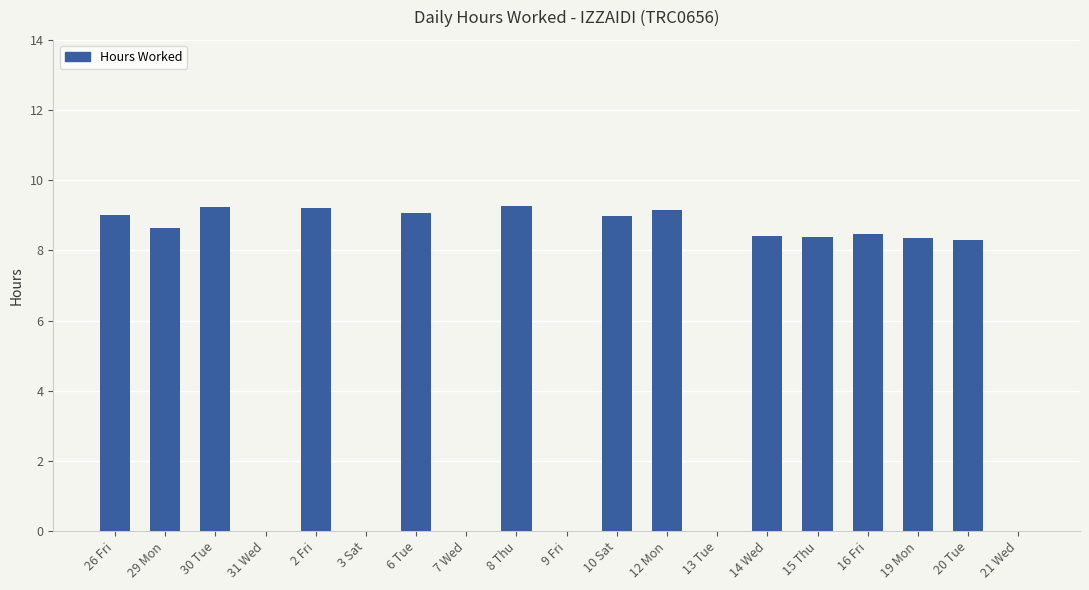

Is it true that the value at 19 Mon is 4.4?

False